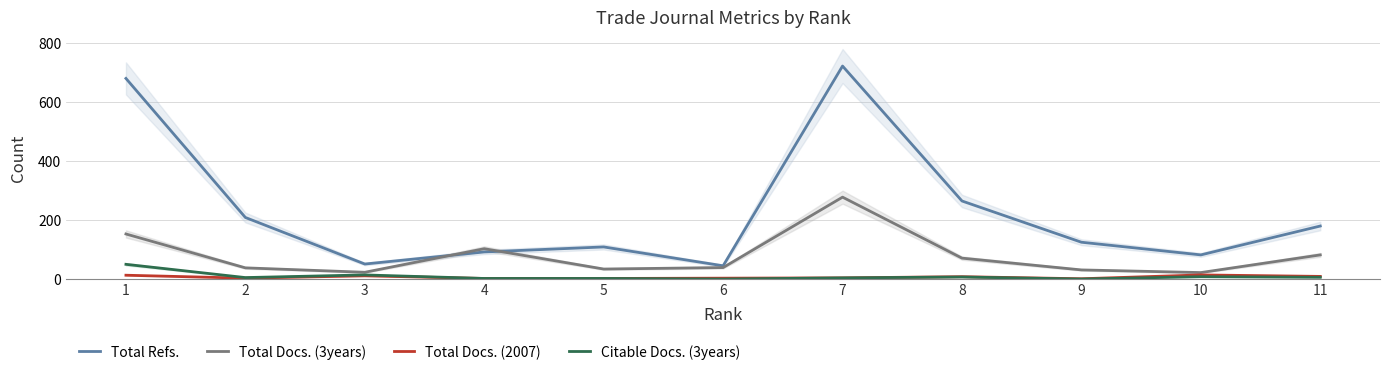

What are all the series names shown in the legend?

Total Refs., Total Docs. (3years), Total Docs. (2007), Citable Docs. (3years)